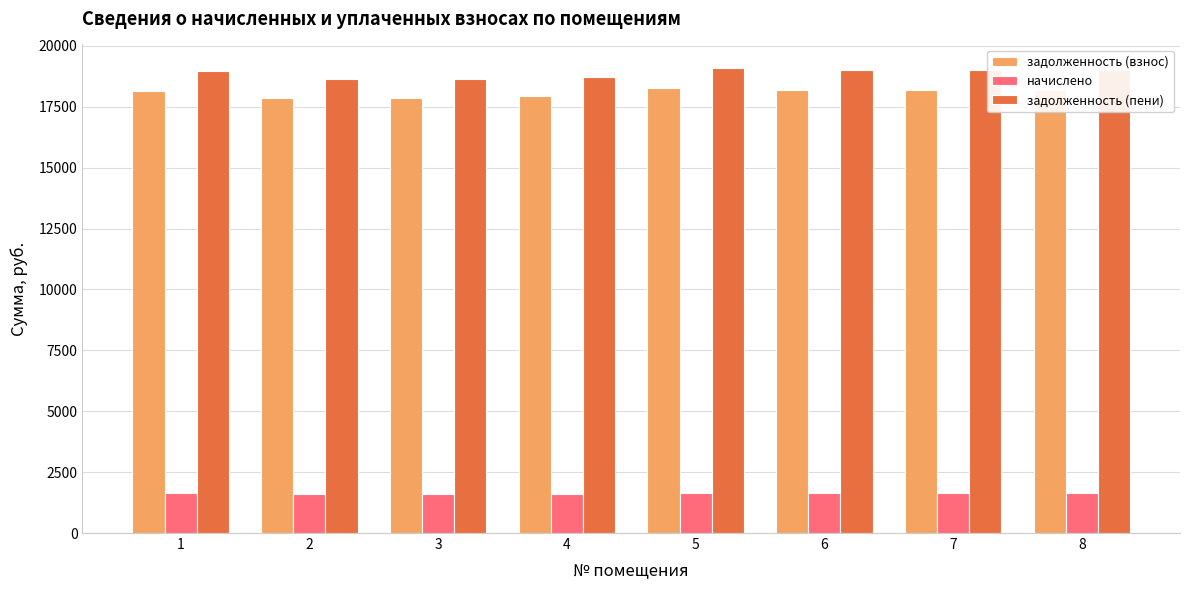

The задолженность (пени) series shows 19012.6 at 7. True or false?

True